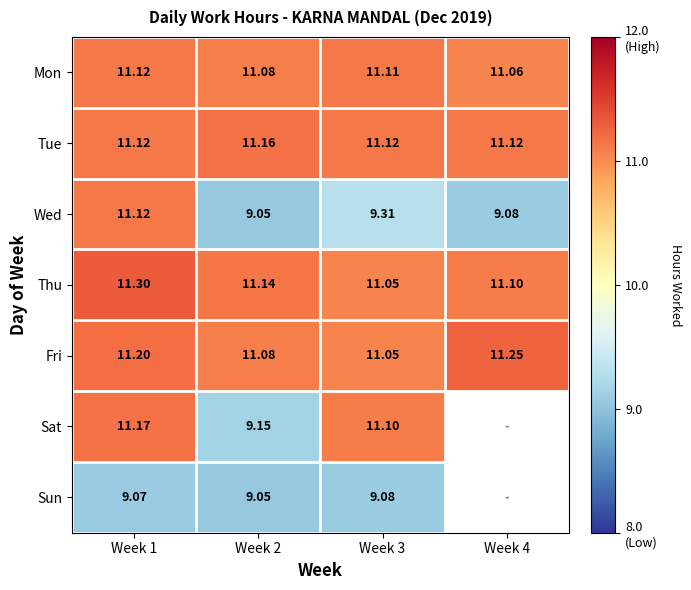

What value does the Thu series have at Week 3?

11.1